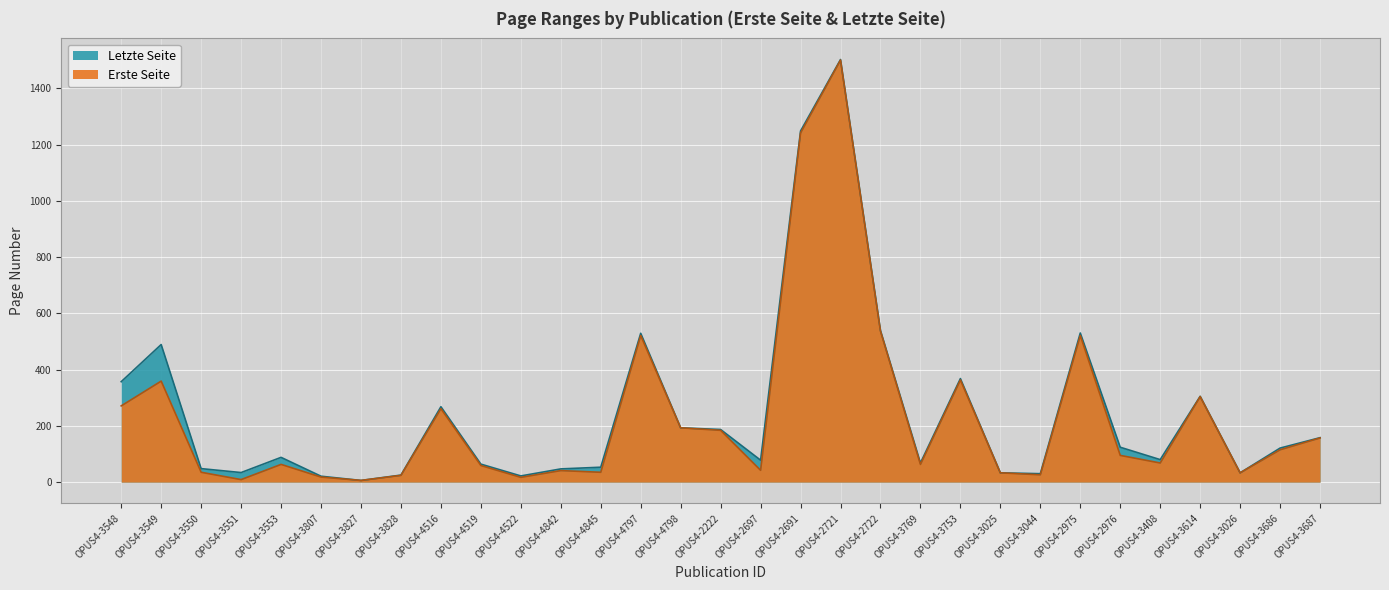

At which category does the chart reach its minimum across all series?

OPUS4-3827